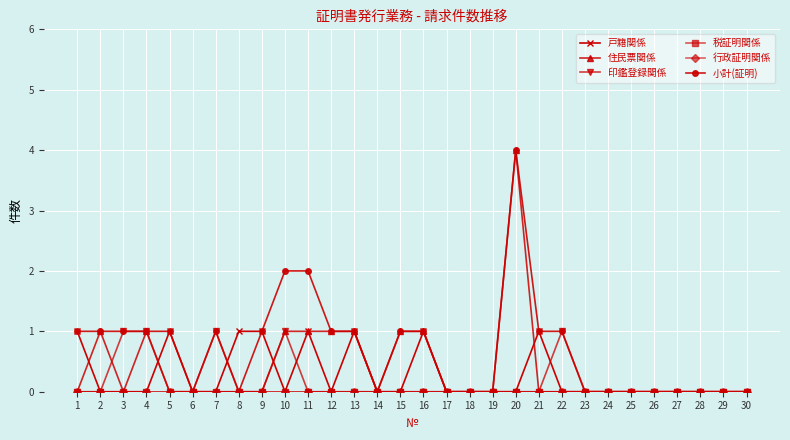

Which series has the largest range (max minus min)?

住民票関係